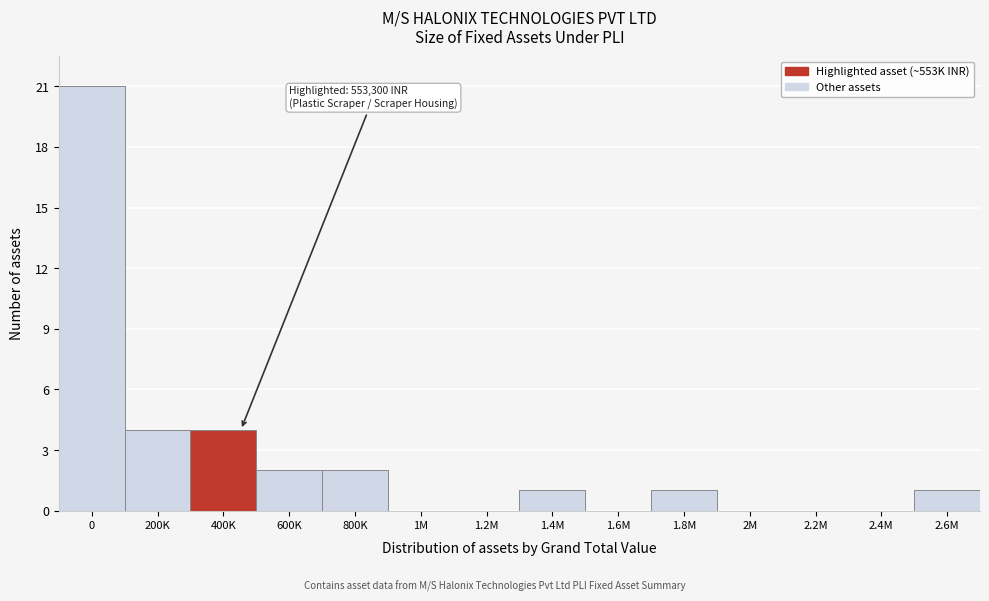

Reading right to left, list all the values displayed in this chart.

2.6M=1	2.4M=0	2.2M=0	2M=0	1.8M=1	1.6M=0	1.4M=1	1.2M=0	1M=0	800K=2	600K=2	400K=4	200K=4	0=21